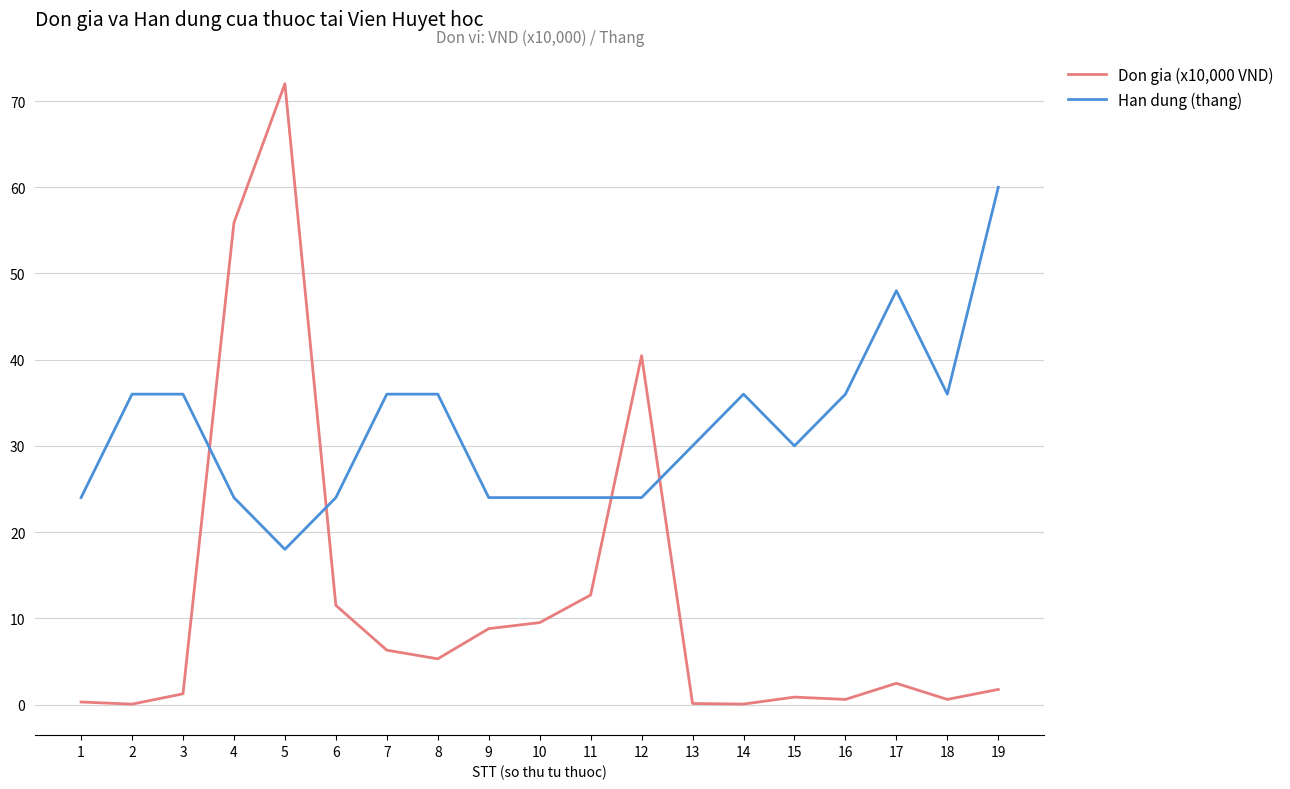

How many intersections are there between Han dung (thang) and Don gia (x10,000 VND)?

4